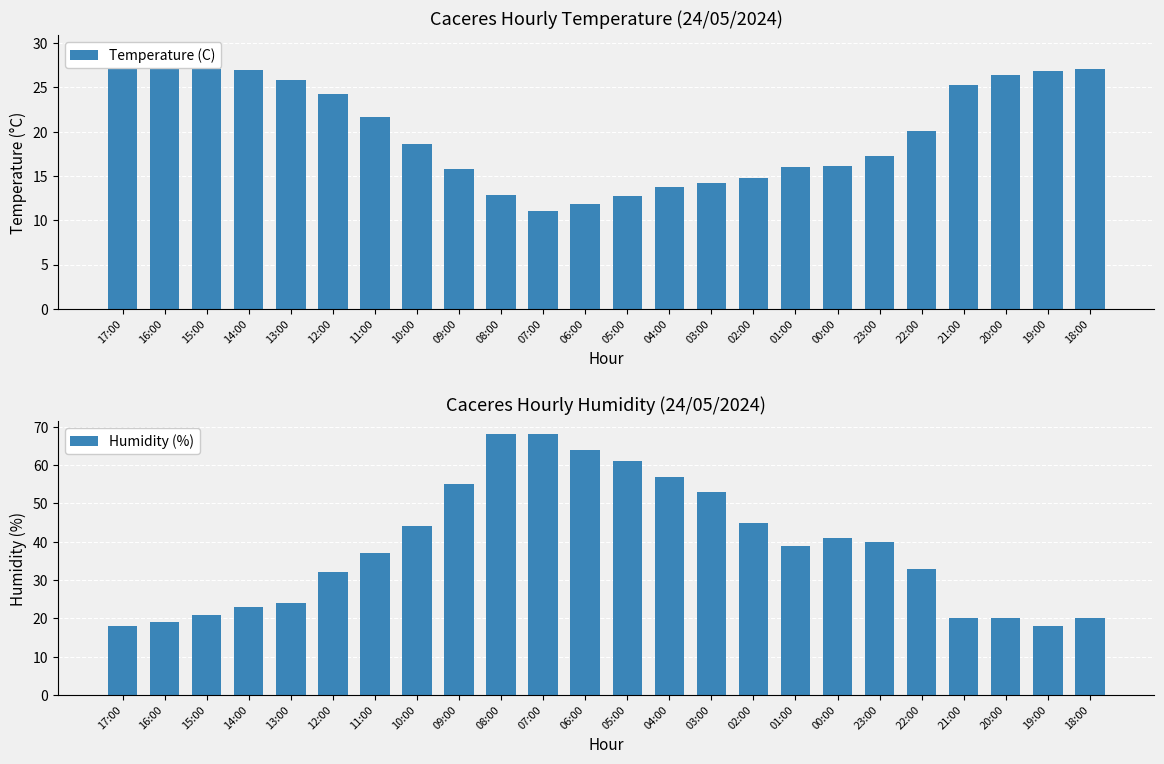

Reading left to right, list all the values displayed in this chart.

Temperature (C): 29.4	28.5	27.8	27.0	25.8	24.2	21.6	18.6	15.8	12.9	11.0	11.8	12.7	13.7	14.2	14.8	16.0	16.1	17.2	20.1	25.3	26.4	26.8	27.1
Humidity (%): 18.0	19.0	21.0	23.0	24.0	32.0	37.0	44.0	55.0	68.0	68.0	64.0	61.0	57.0	53.0	45.0	39.0	41.0	40.0	33.0	20.0	20.0	18.0	20.0